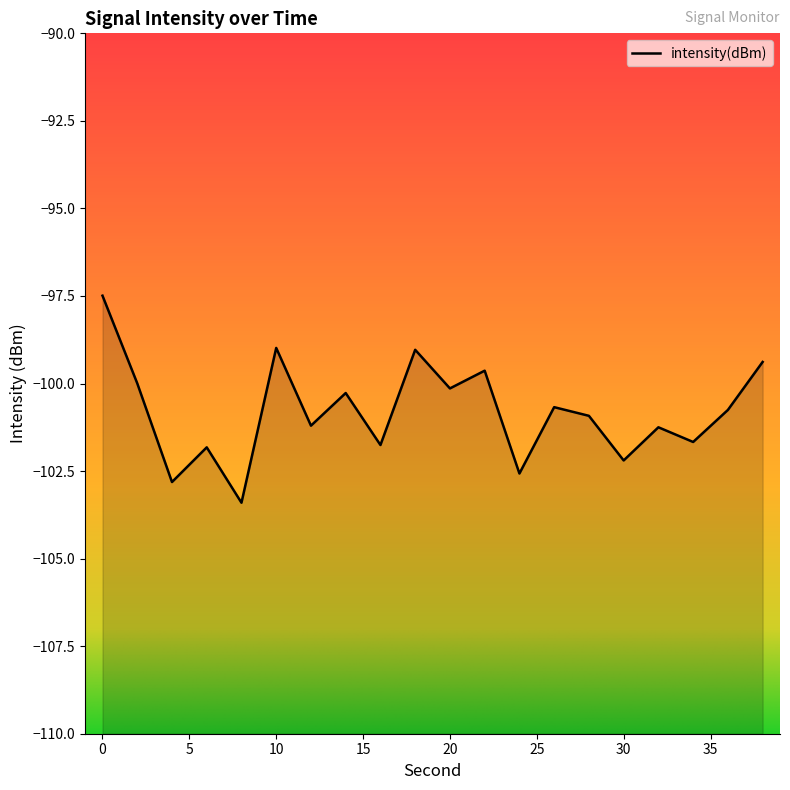

How many distinct data groups are displayed?

1